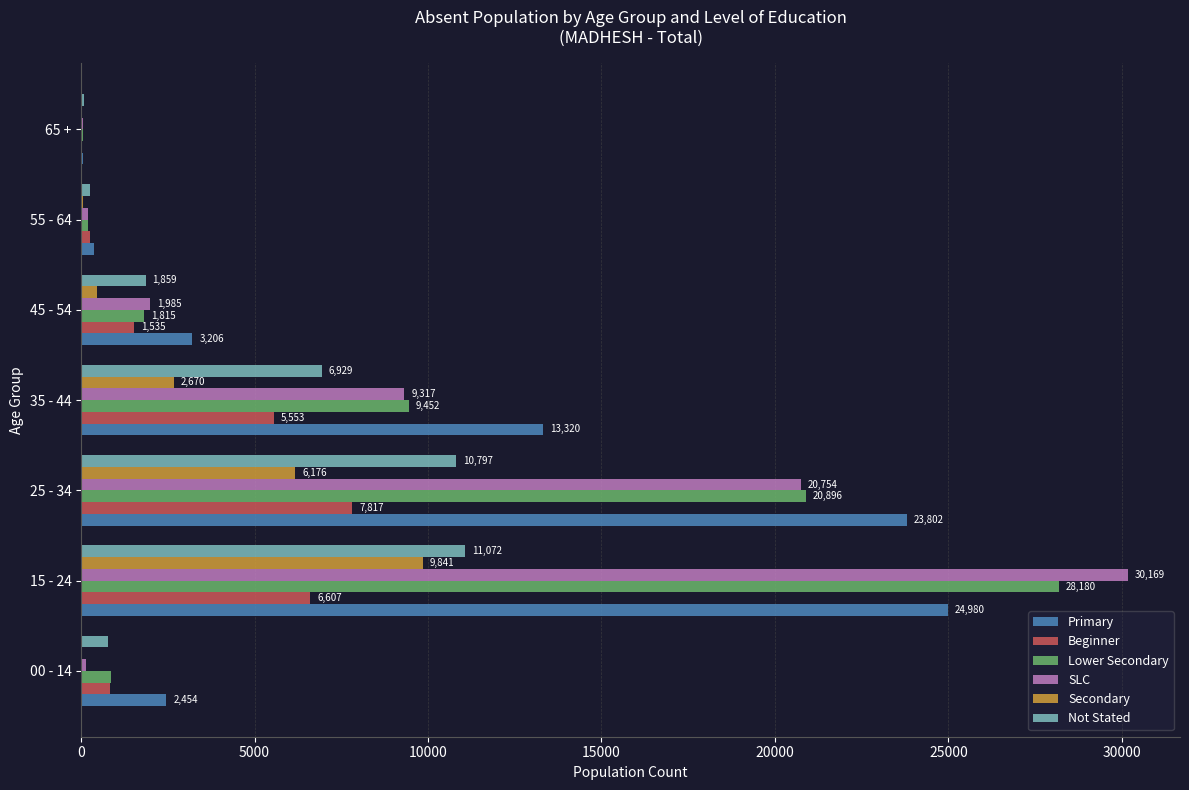

At which category is the sum across all series the highest?

15 - 24